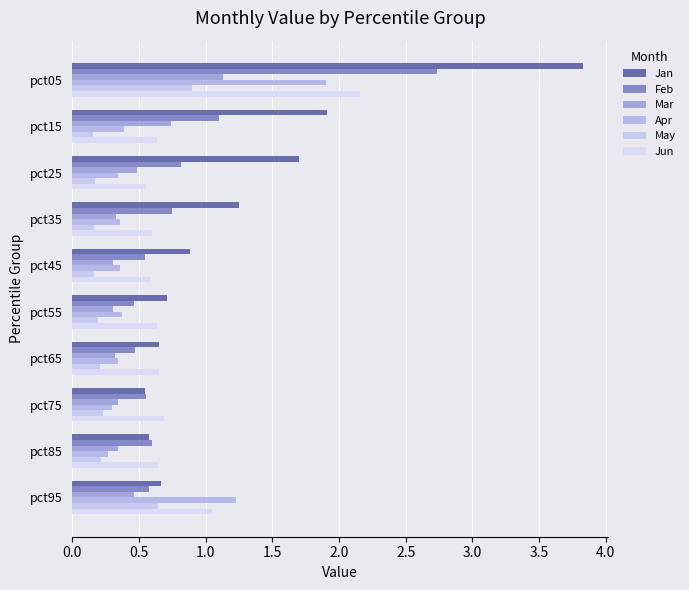

How many categories are shown in the chart?

10